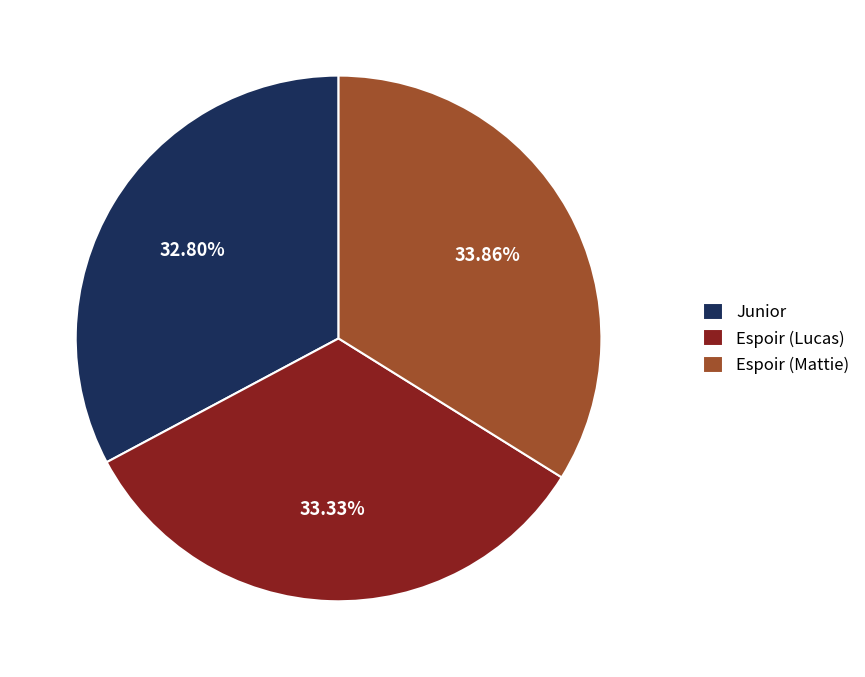

What is the total percentage of Espoir (Mattie) and Junior?

66.7%